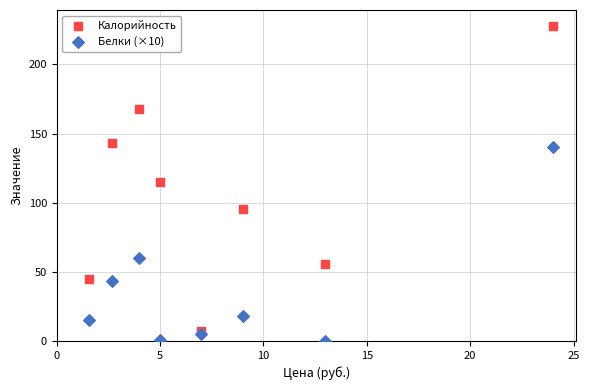

What are all the series names shown in the legend?

Калорийность, Белки (×10)